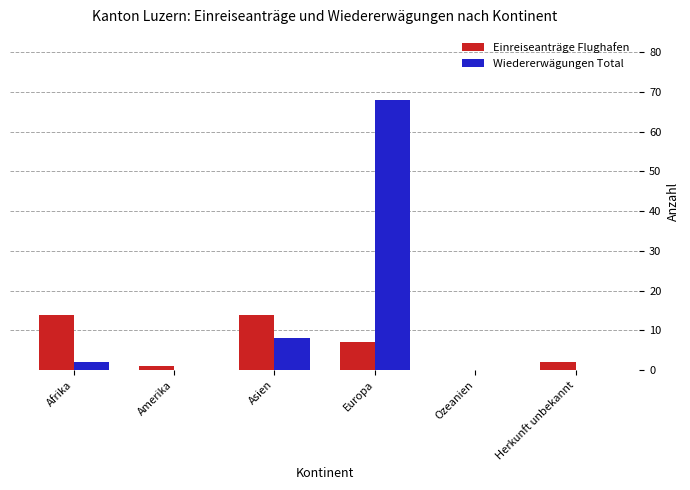

What is the sum of all Wiedererwägungen Total values?

78